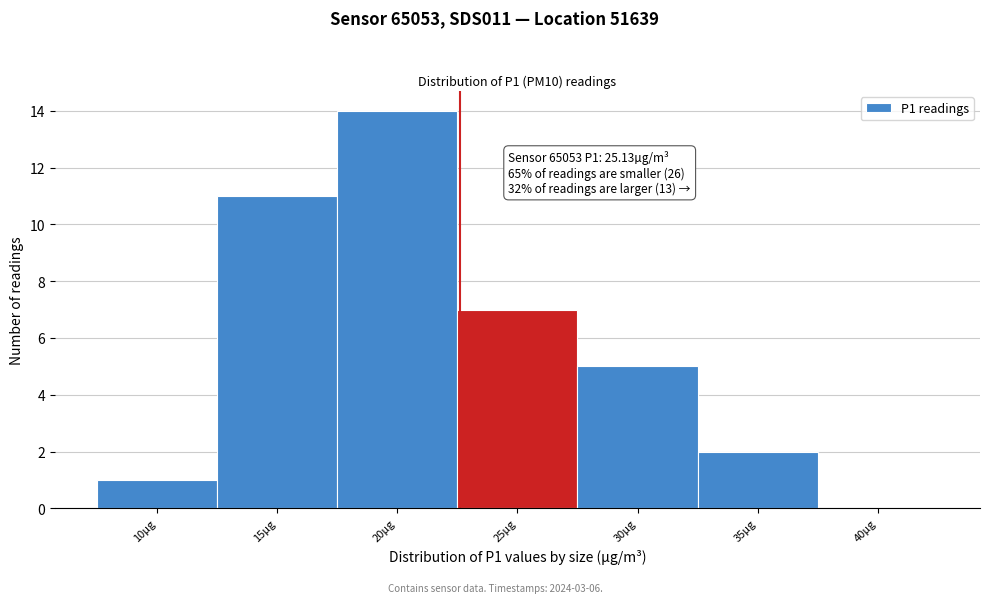

Reading right to left, transcribe all the data shown in this chart.

40µg=0	35µg=2	30µg=5	25µg=7	20µg=14	15µg=11	10µg=1